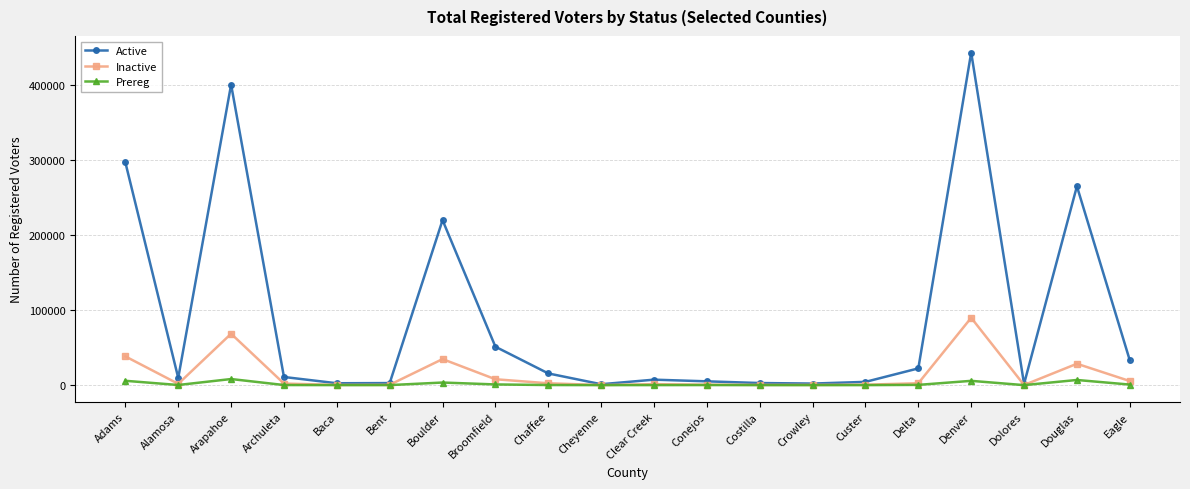

The value of Active at Archuleta is 10886. True or false?

True